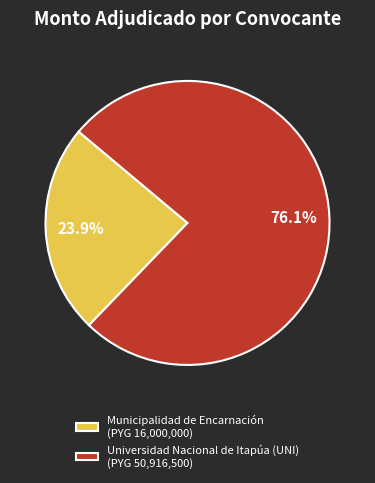

What is the largest slice in the pie chart?

Universidad Nacional de Itapúa (UNI)